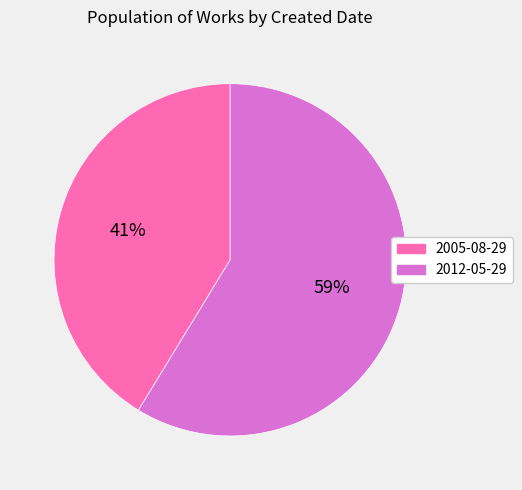

How many segments does this pie chart have?

2